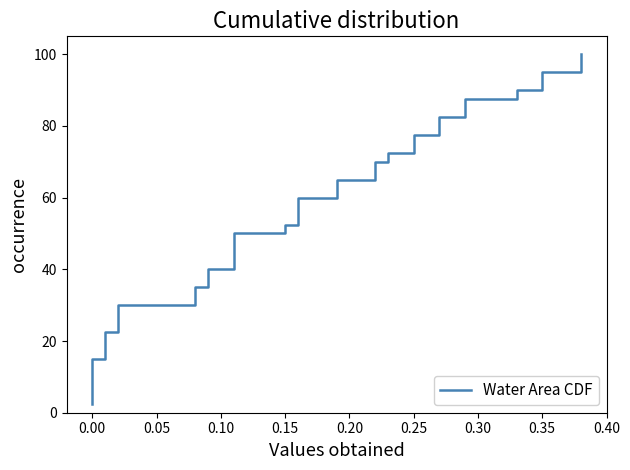

How many series are shown in this chart?

1